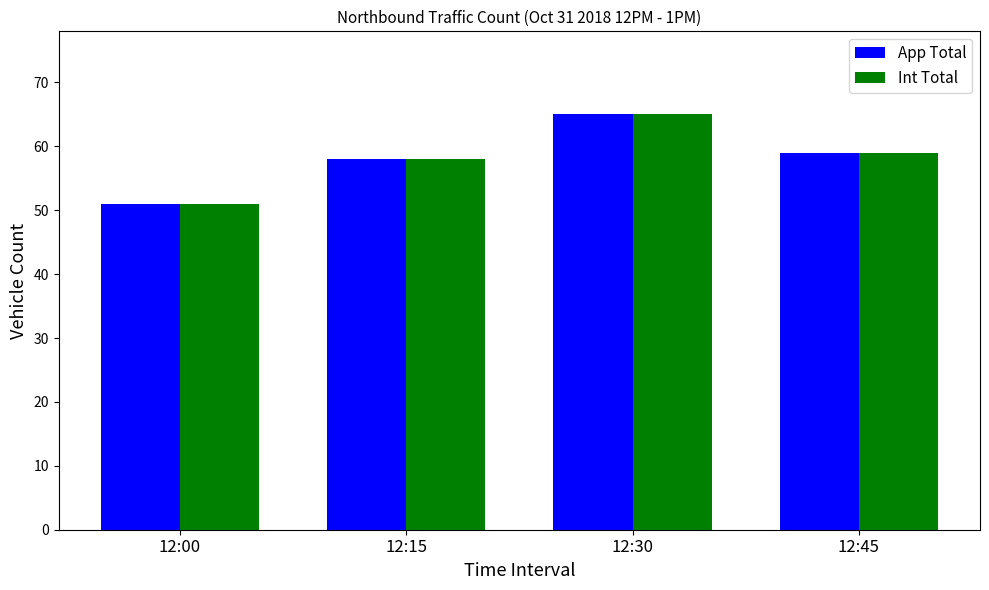

What is the value of the App Total bar at the 1st from the left?

51